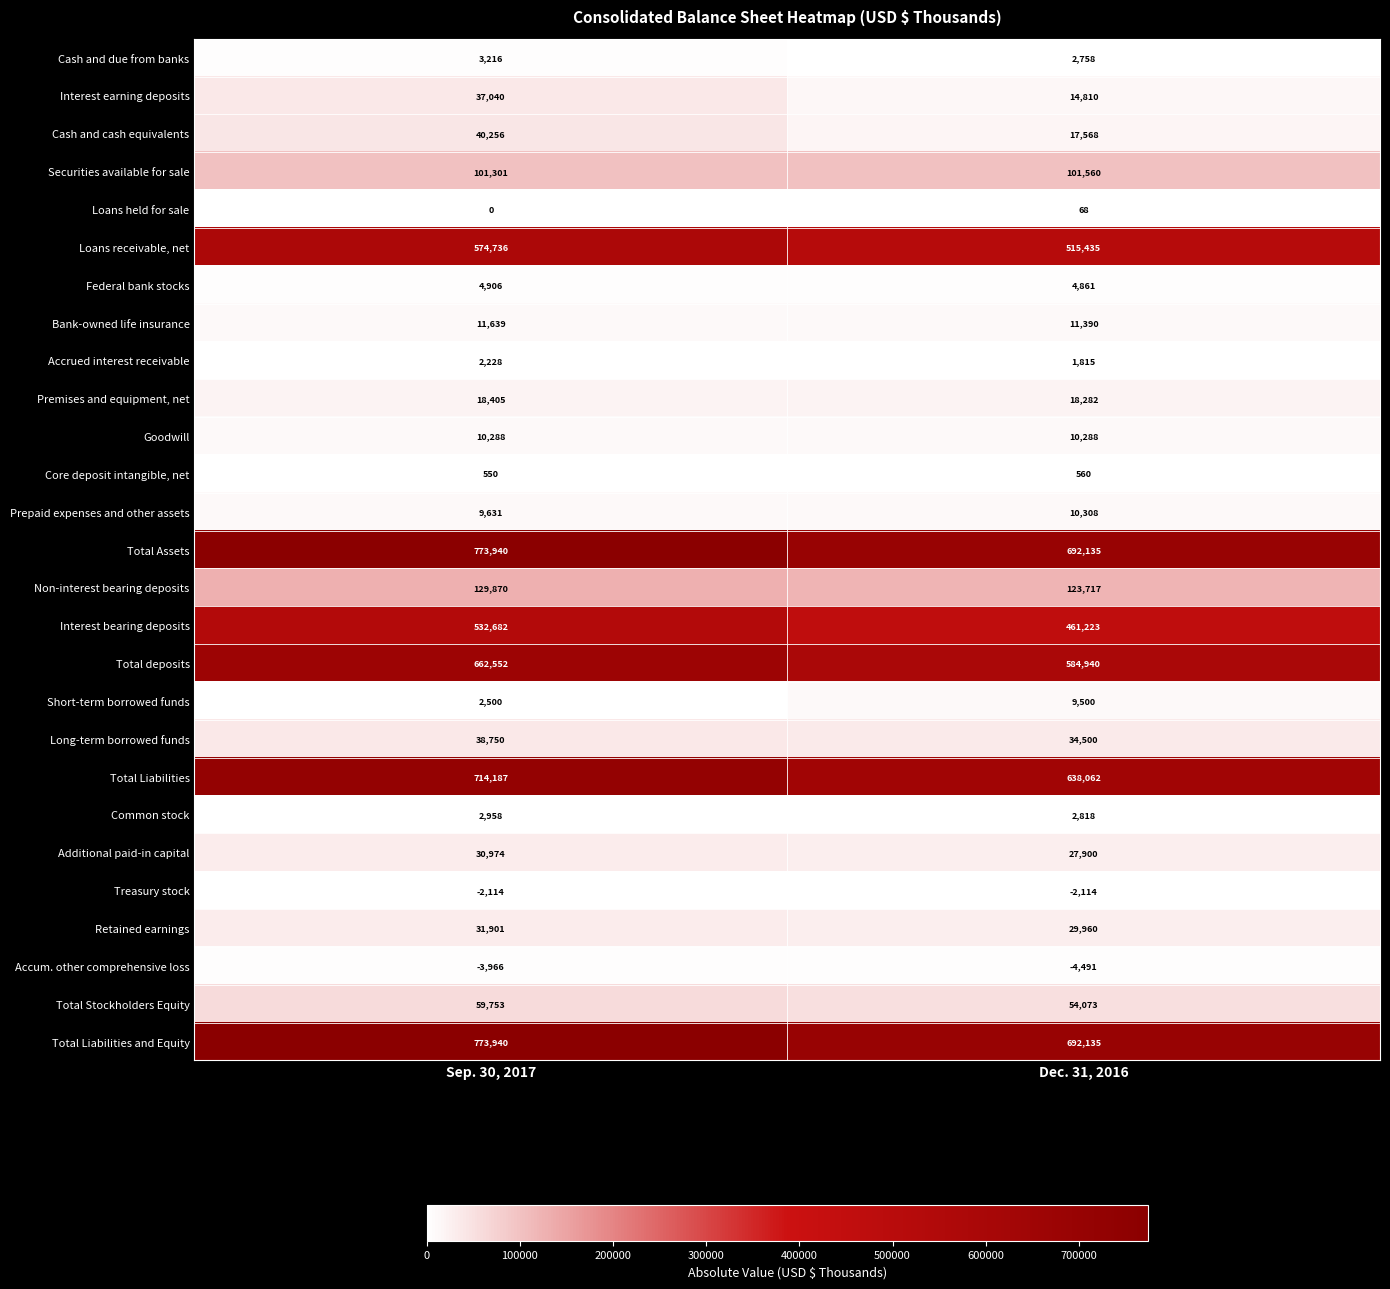

The value of Interest bearing deposits at Sep. 30, 2017 is 826971. True or false?

False